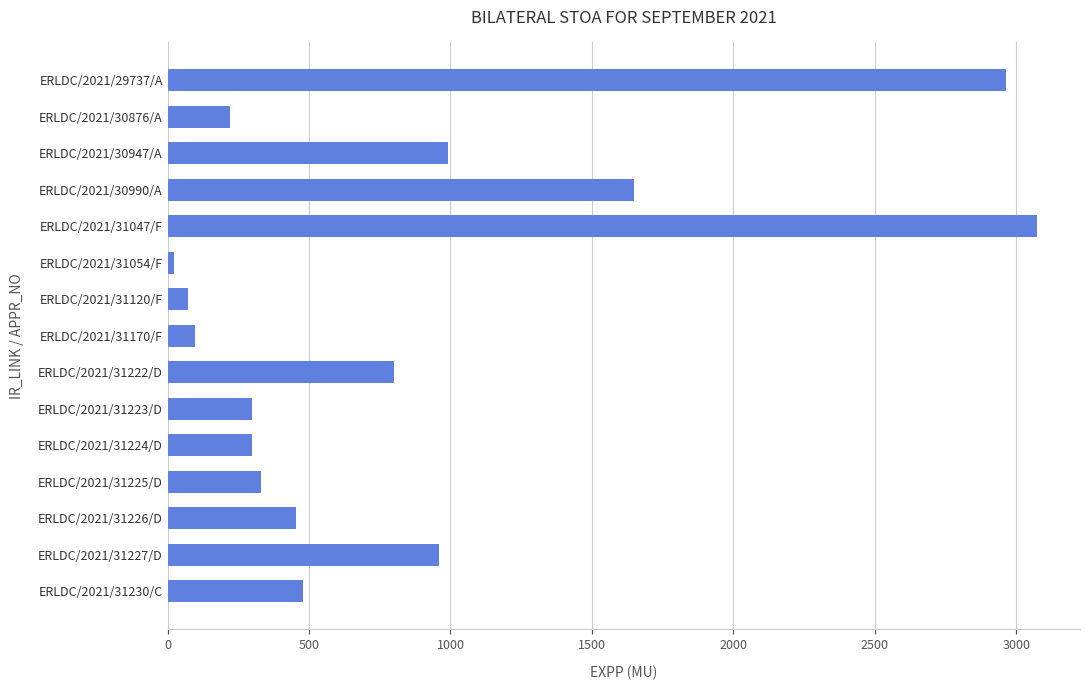

What is the difference between the maximum and minimum values?

3048.0